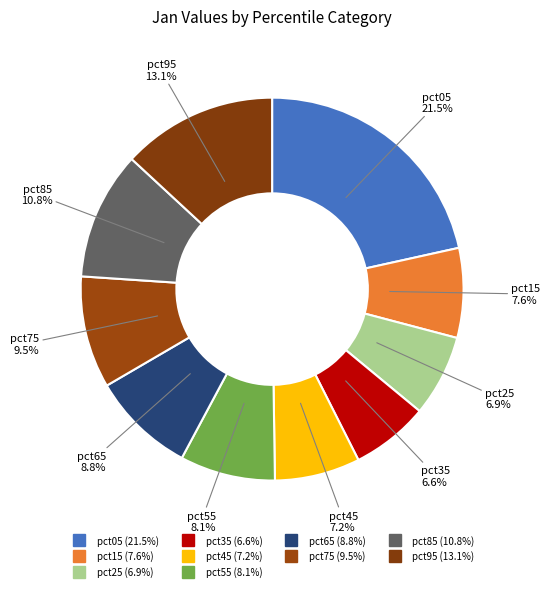

Which category has the biggest portion of the pie?

pct05